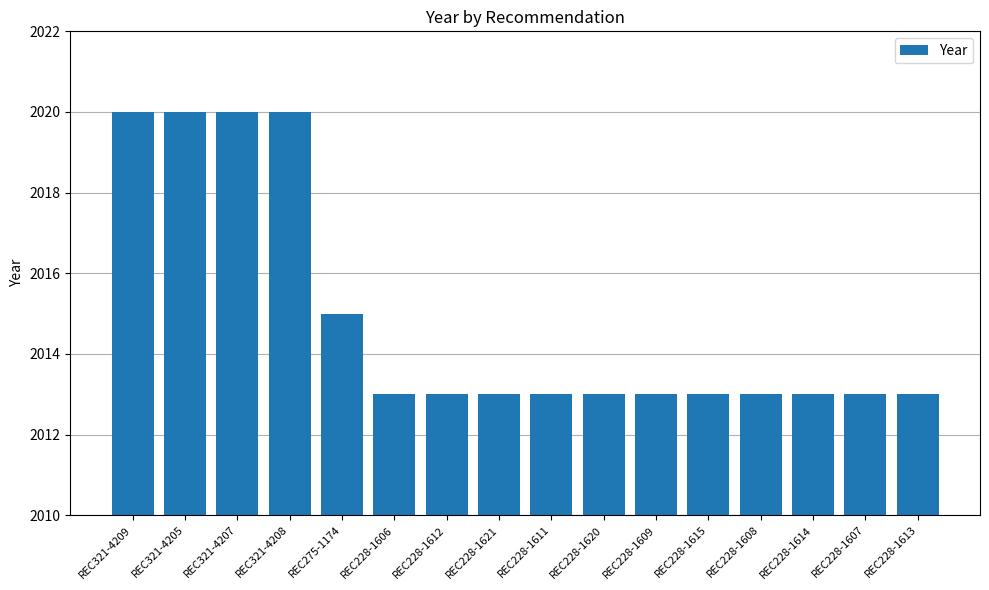

How many bars are there in total?

16